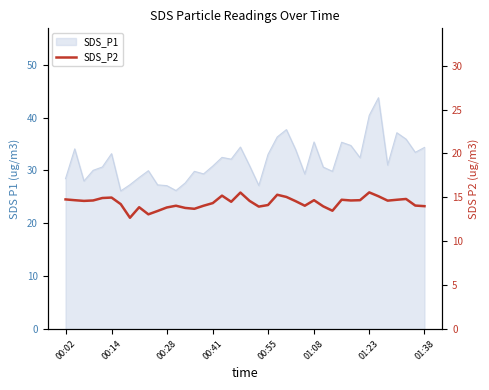

What is the difference between the values at 01:08 and 17?

0.2